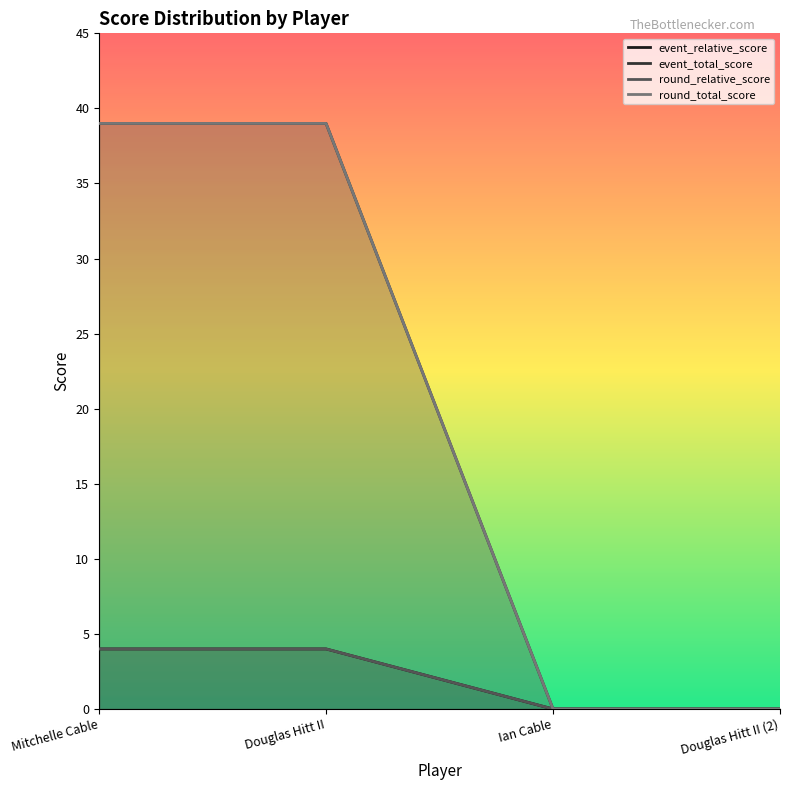

What is the difference between the second highest and second lowest values in the round_relative_score series?

4